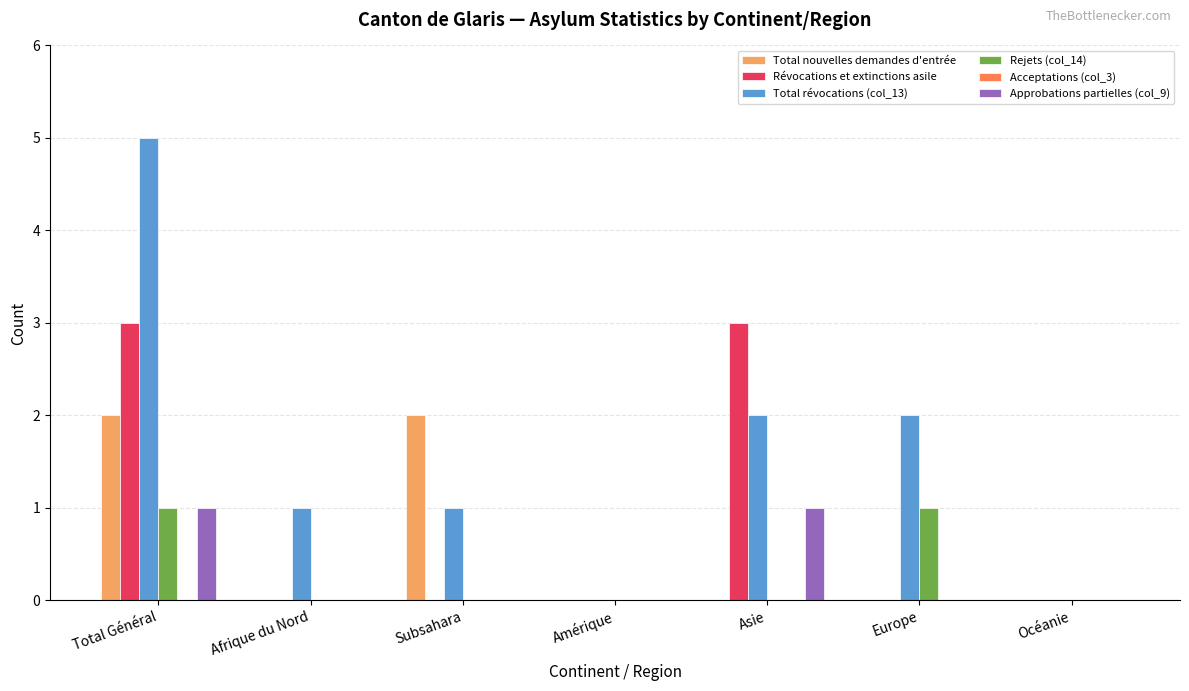

Between Amérique and Asie, which series saw the biggest shift?

Révocations et extinctions asile